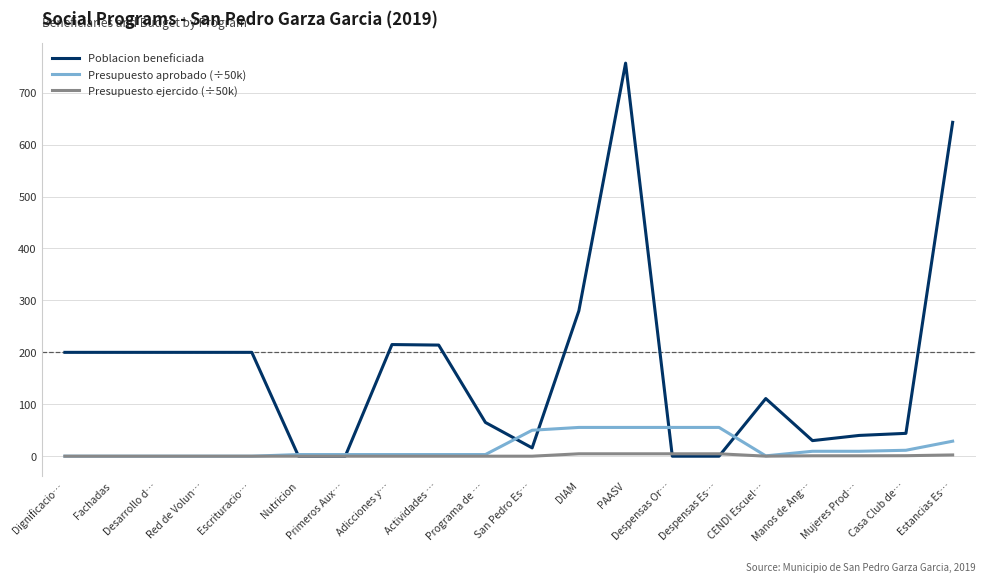

Is it true that Poblacion beneficiada equals 339.5 at Despensas Or…?

False